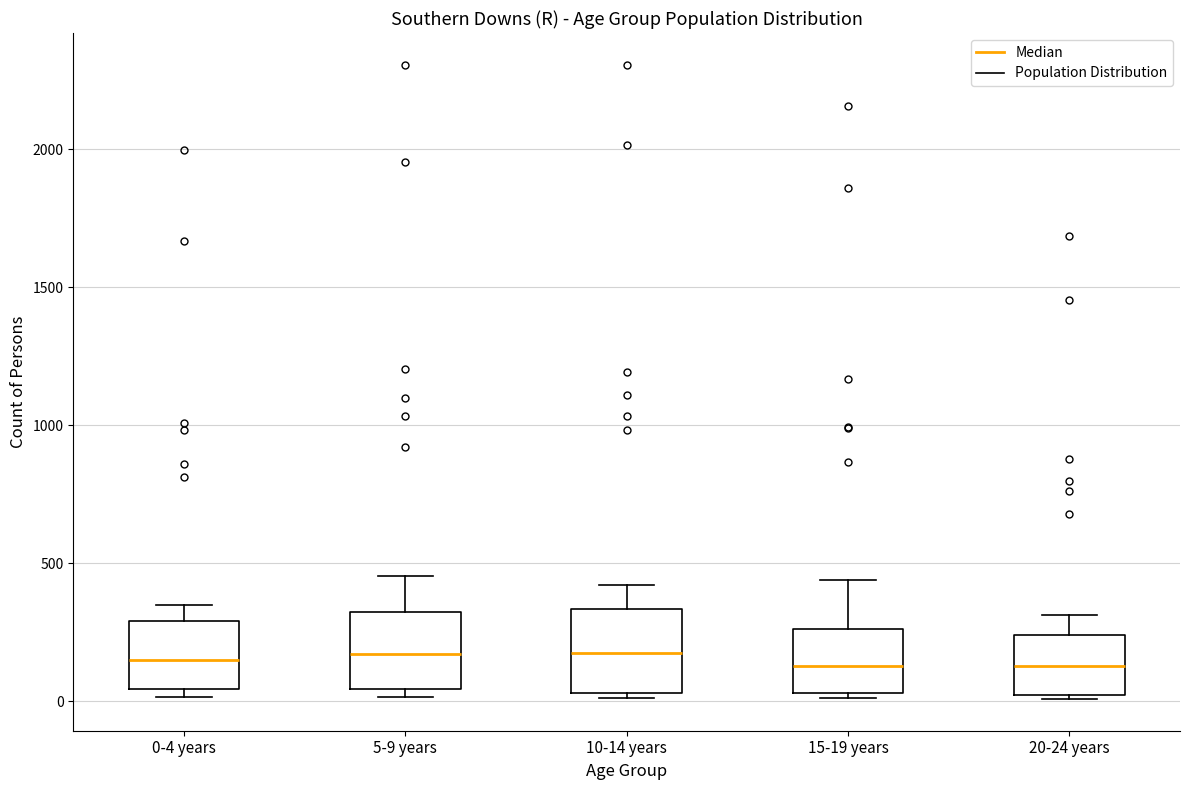

Reading left to right, read every box against the y-axis: the position of its median line, the range the box covers, and the ends of its whiskers. The values are not printed on the chart, so give them approximately, as read against the axis.

0-4 years: median 150, box 50 to 300, whiskers 0 to 350
5-9 years: median 150, box 50 to 300, whiskers 0 to 450
10-14 years: median 200, box 50 to 350, whiskers 0 to 400
15-19 years: median 150, box 50 to 250, whiskers 0 to 450
20-24 years: median 150, box 0 to 250, whiskers 0 (just below the box's lower edge) to 300